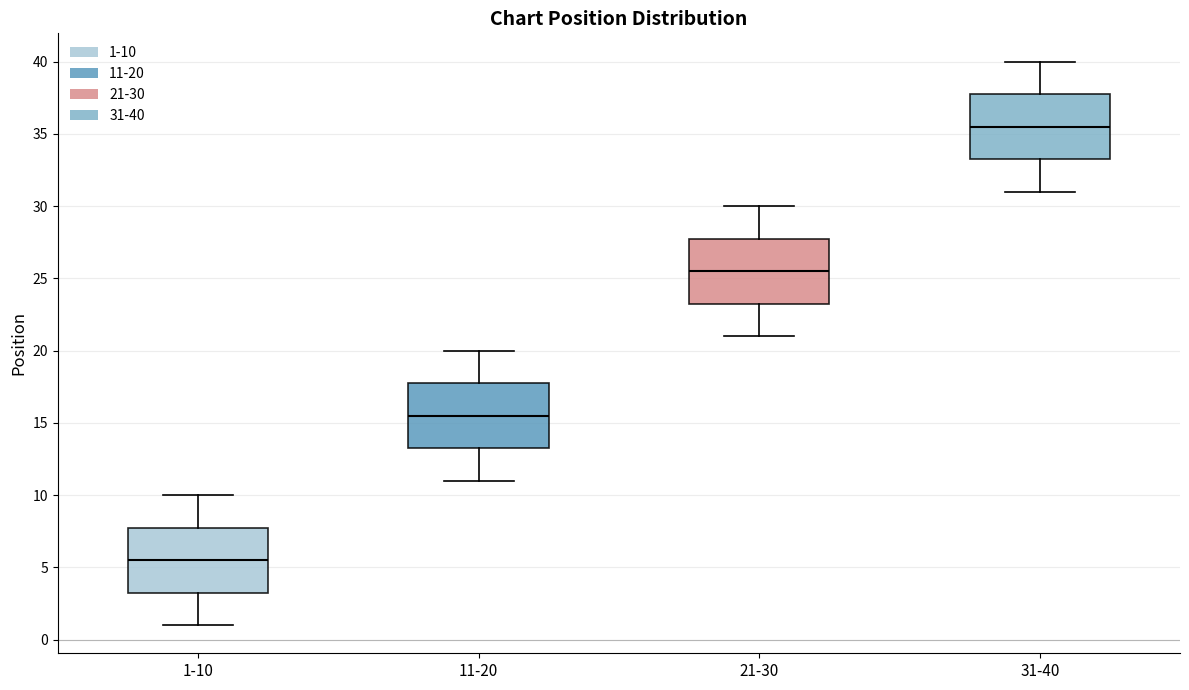

Where does the upper whisker of the box for 31-40 end on the y-axis? The values are not printed on the chart, so give them approximately, as read against the axis.

40.0